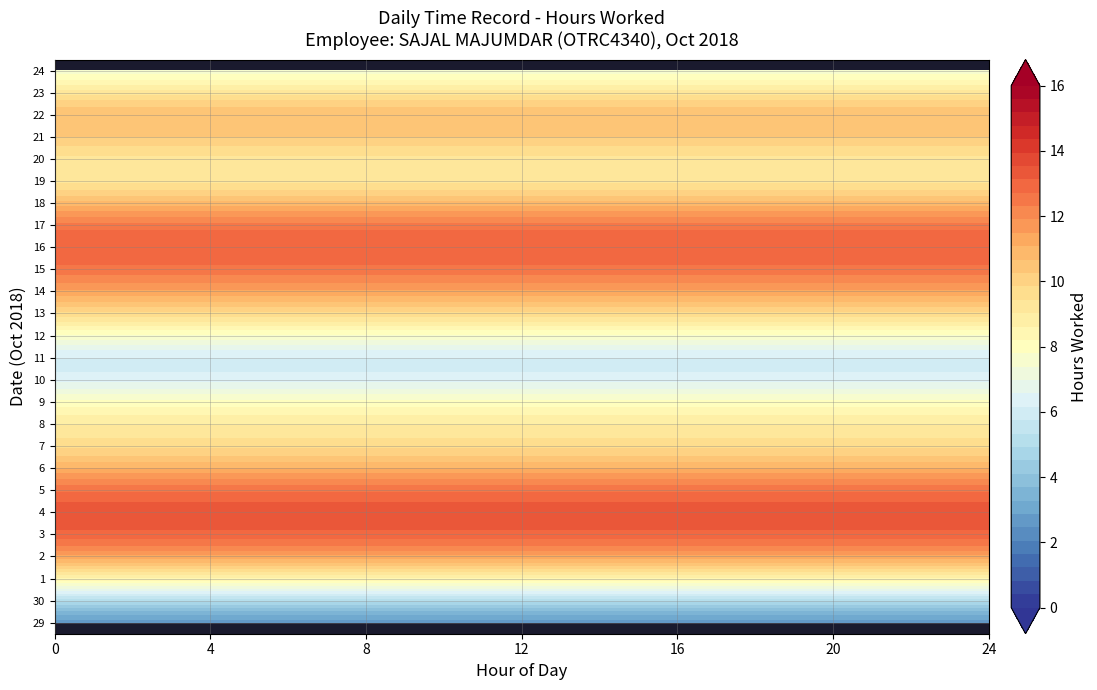

How many distinct data groups are displayed?

26